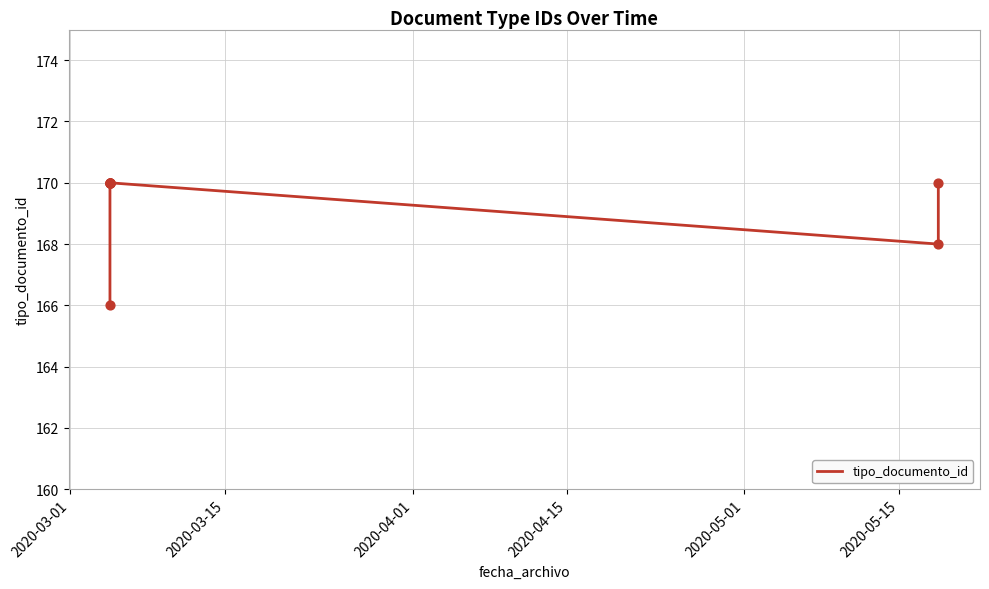

What is the minimum value shown in the chart?

166